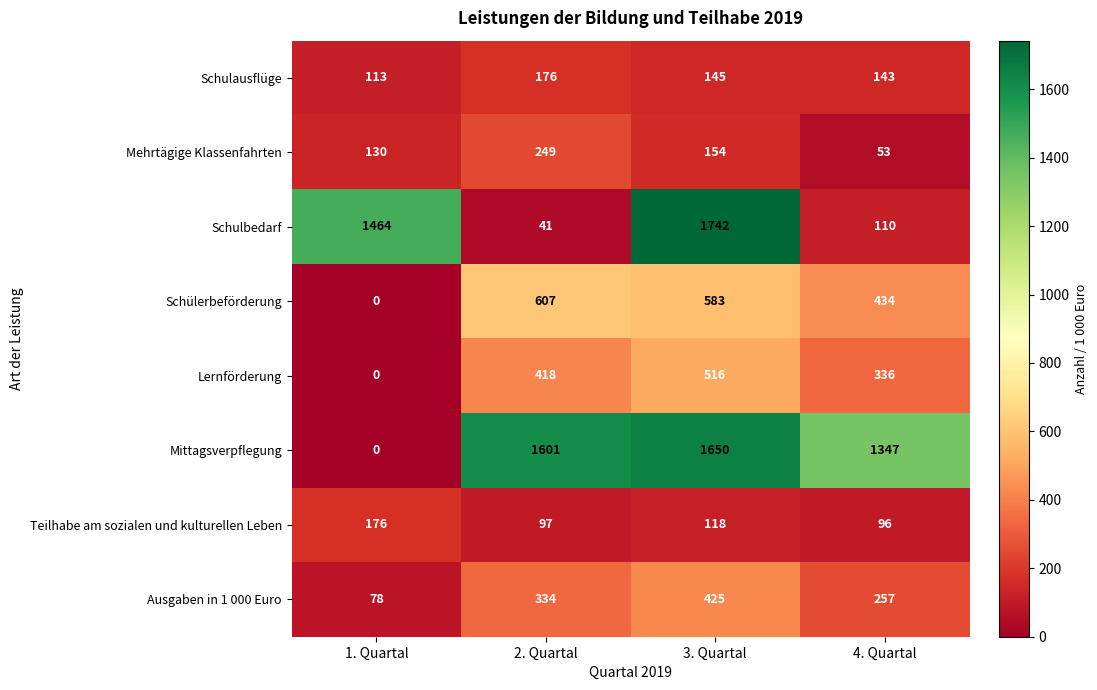

What is the sum of all Schulausflüge values?

577